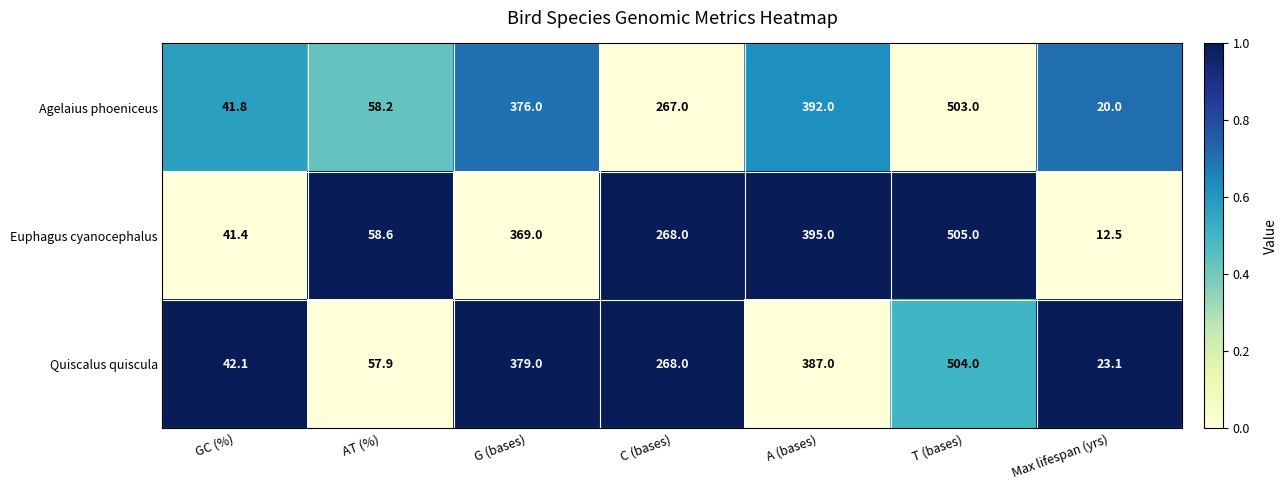

What is the spread (max minus min) of values at Max lifespan (yrs)?

10.6